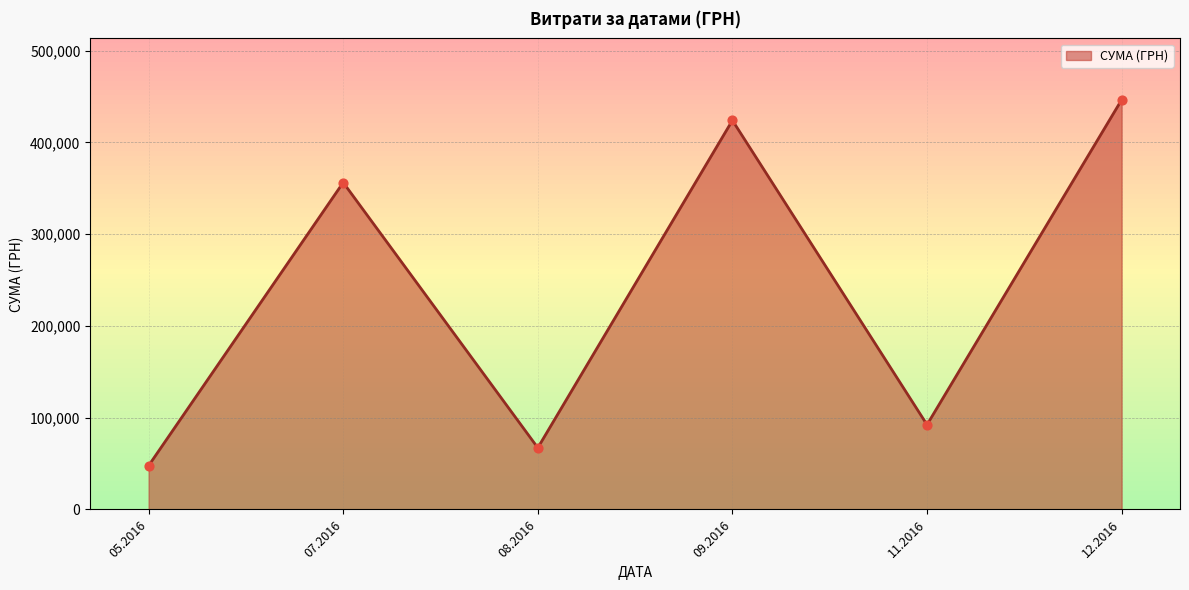

What is the change in value from 08.2016 to 09.2016?

+356749.0